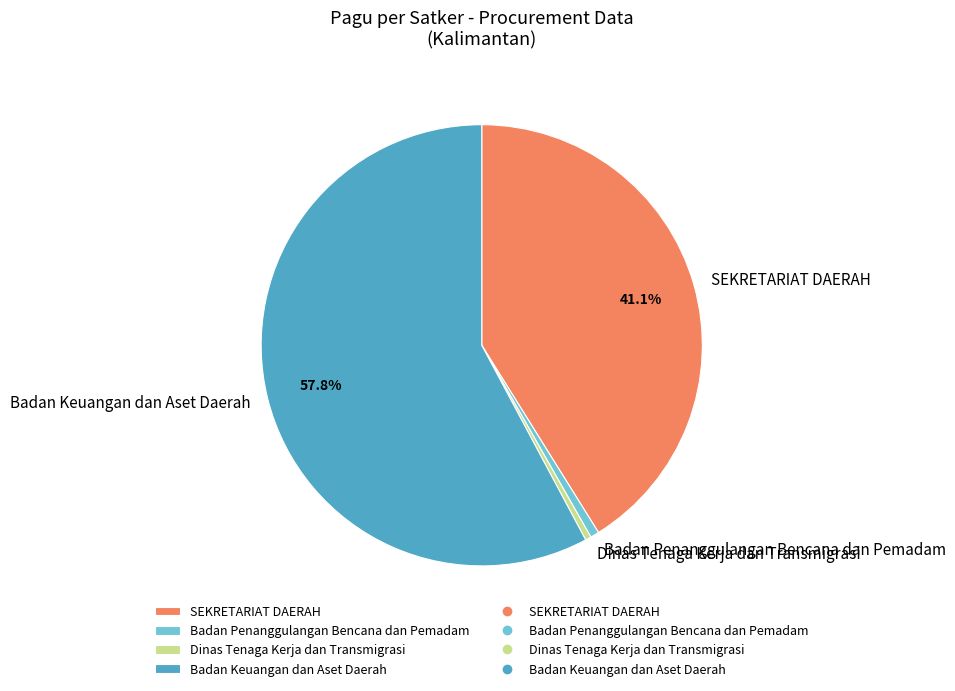

Which category has the biggest portion of the pie?

Badan Keuangan dan Aset Daerah